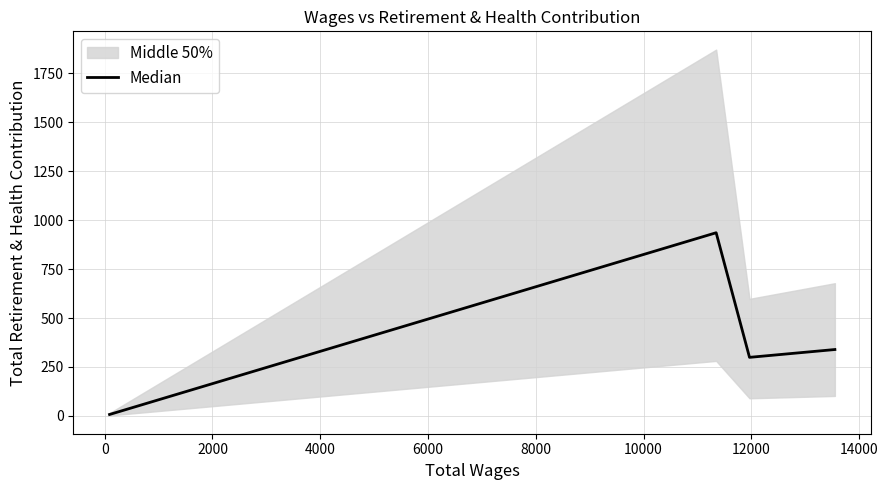

How many data points are above 339?

1